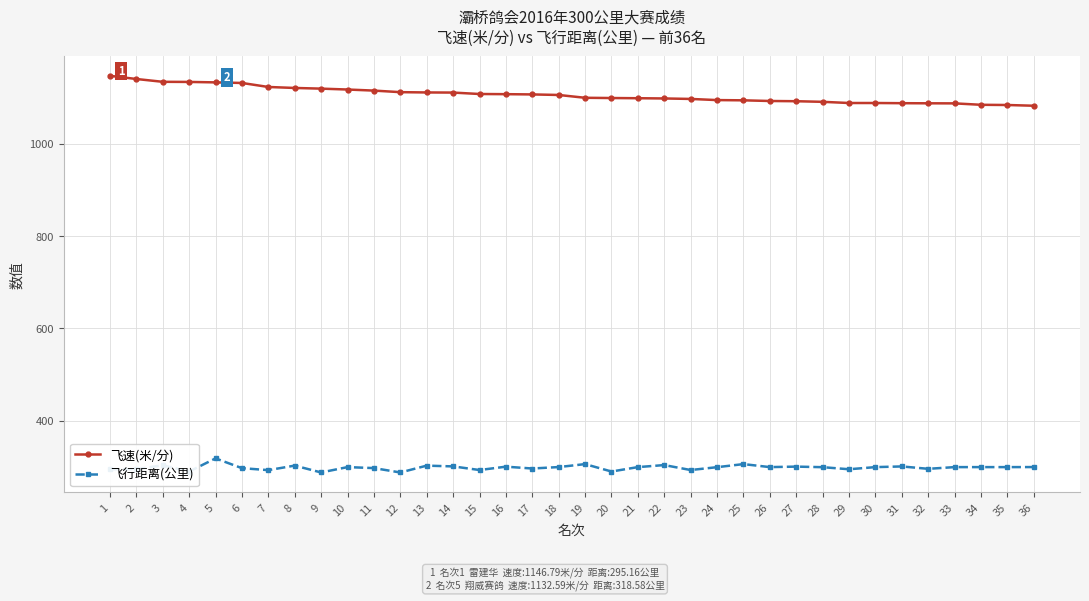

How many series are shown in this chart?

2